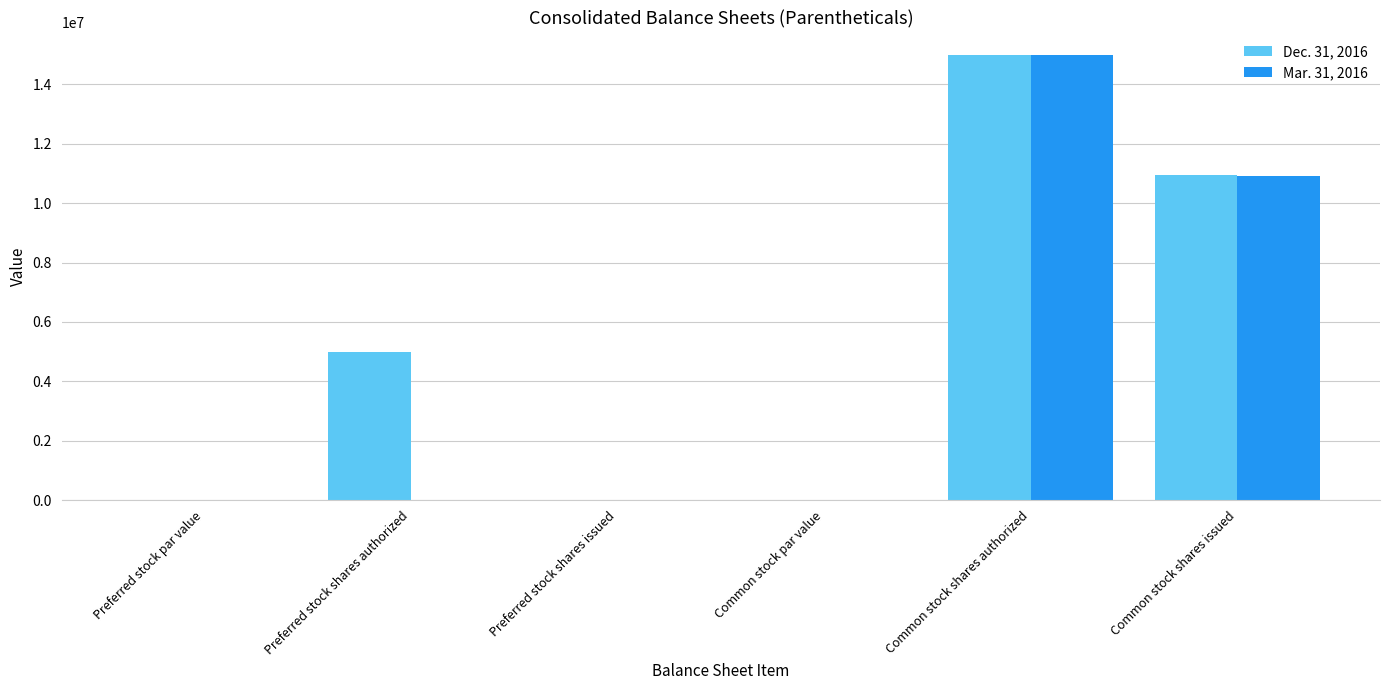

Is it true that Dec. 31, 2016 equals 15000000.0 at Common stock shares authorized?

True